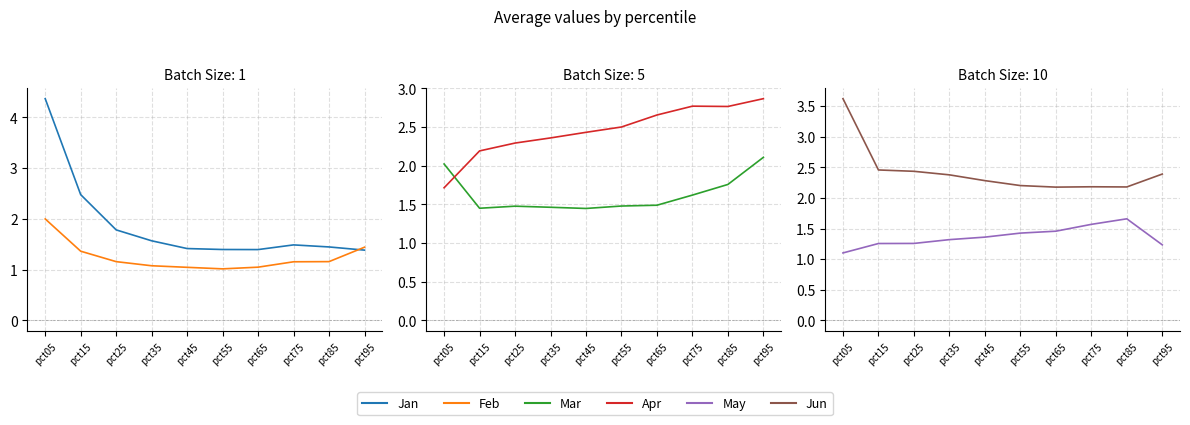

True or false: Mar has more than 1 points higher than both neighbors.

False